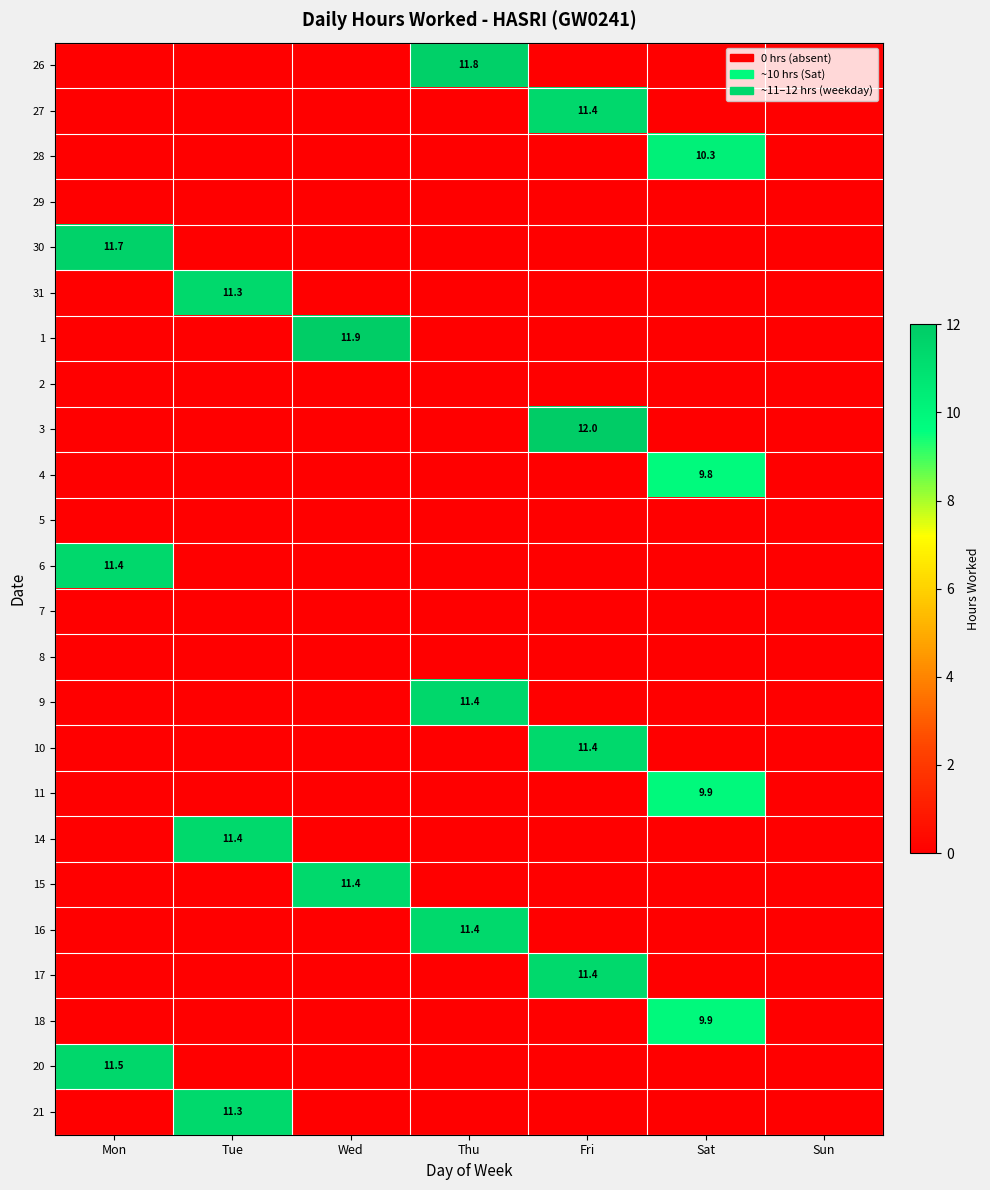

True or false: 11 has a value of 15.4 at Sat.

False